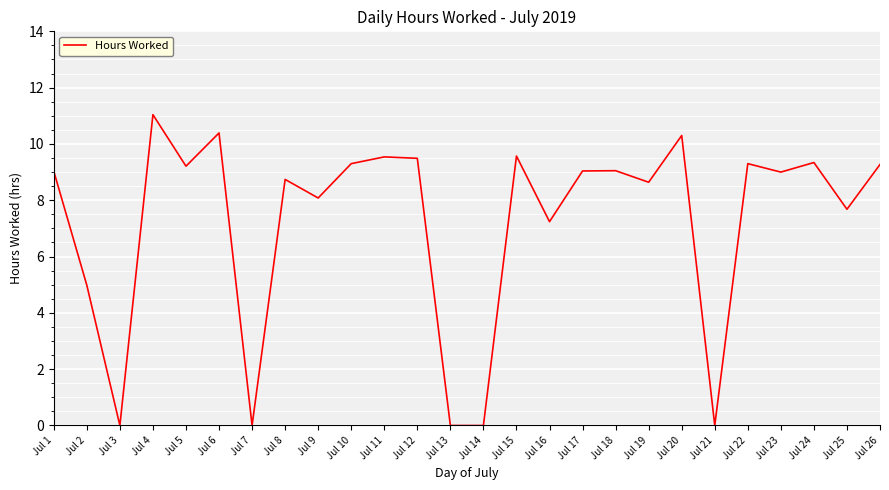

How many lines are shown in the chart?

1